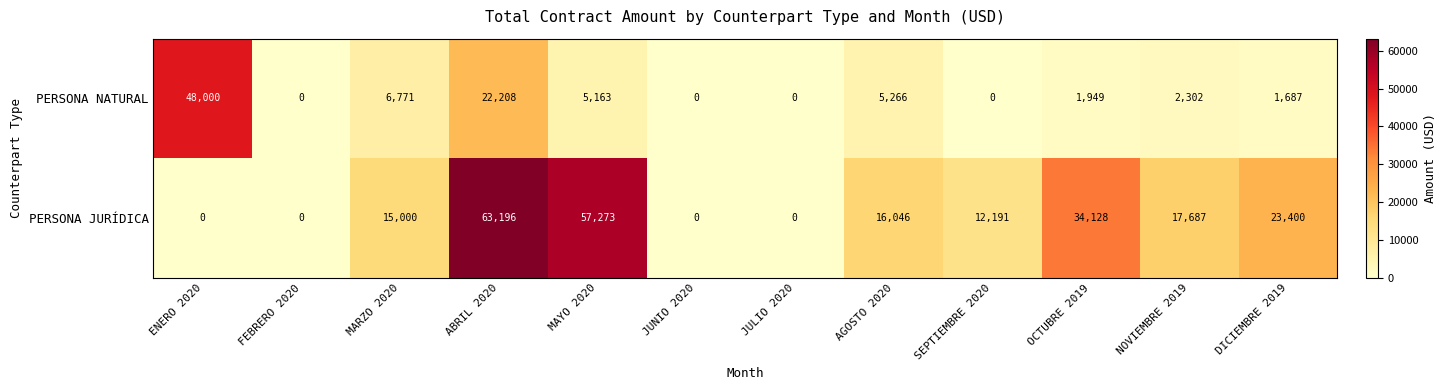

The value of PERSONA JURÍDICA at SEPTIEMBRE 2020 is 12191. True or false?

True